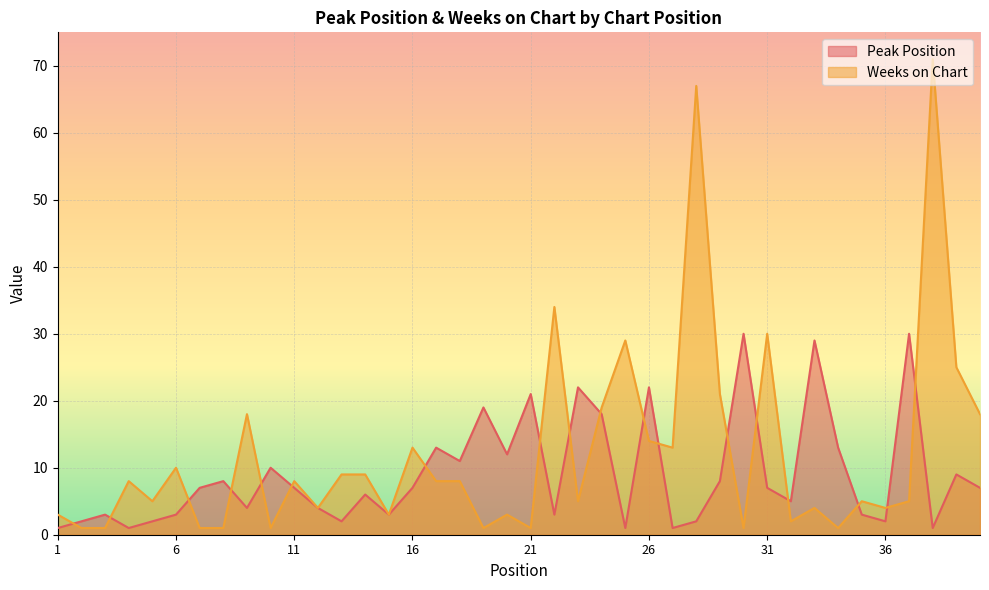

Where is Weeks on Chart nearest to the value 36?

22